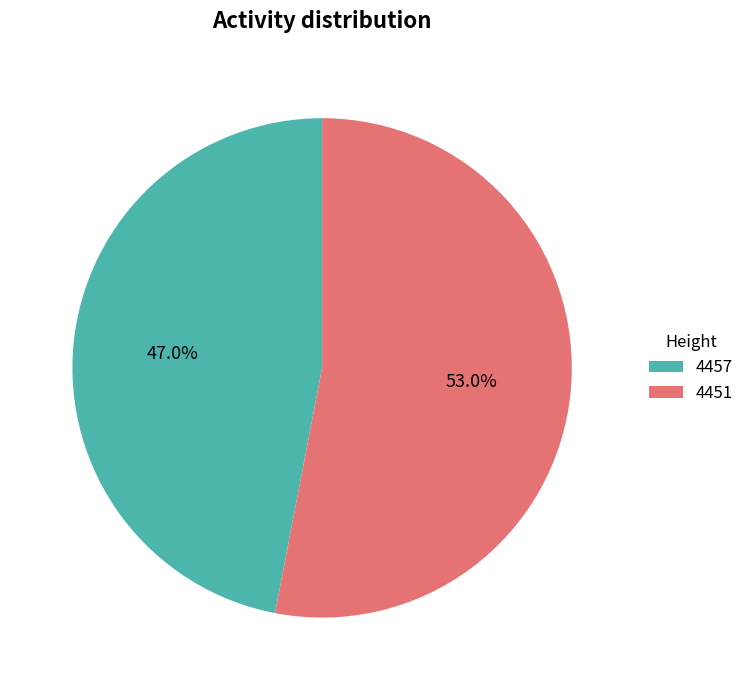

To the nearest percent, what percentage of the pie is 4451?

53%